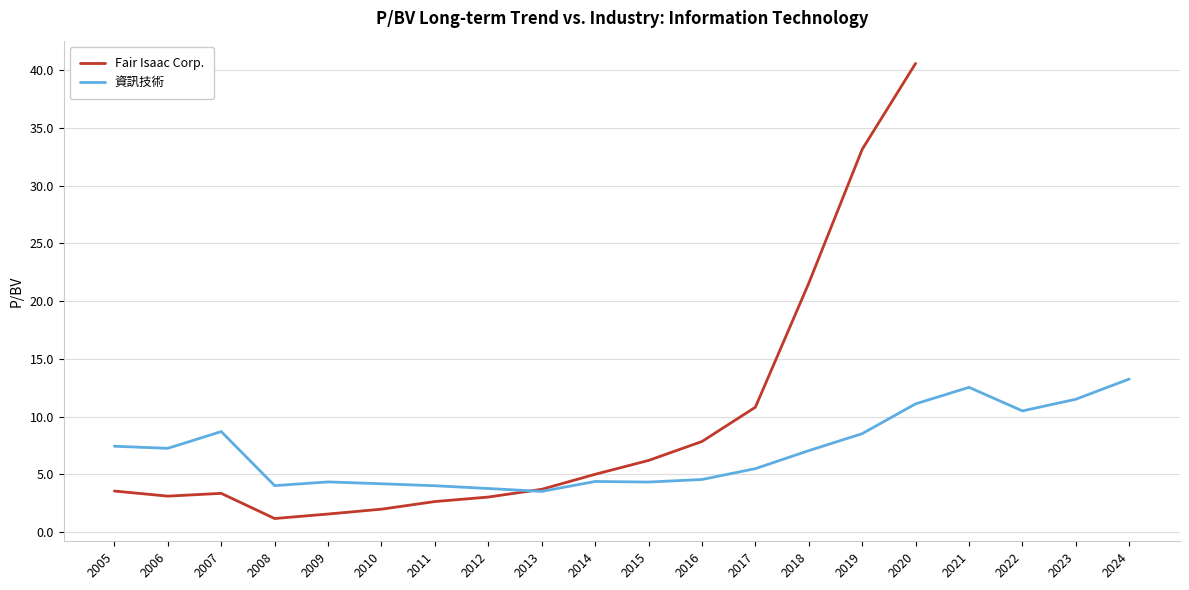

What is the approximate value of 資訊技術 at 2008?

4.0